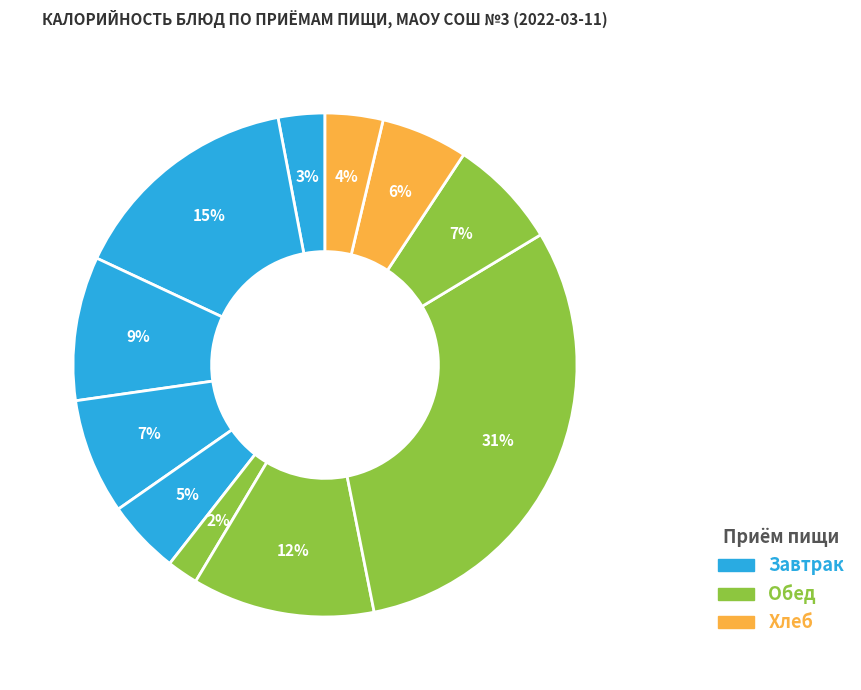

How many slices are in this pie chart?

11